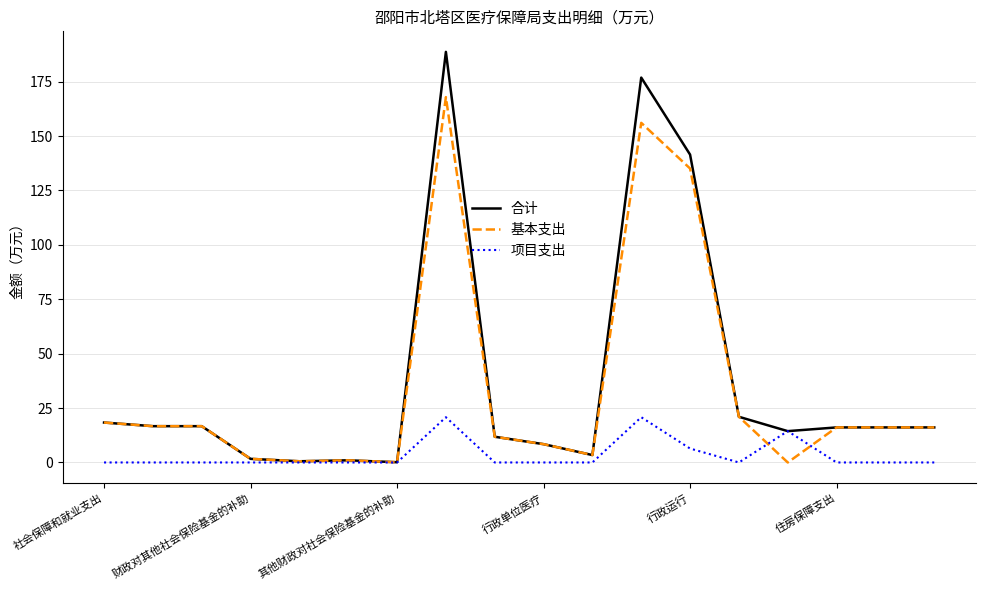

Where is the first local maximum for 项目支出?

7